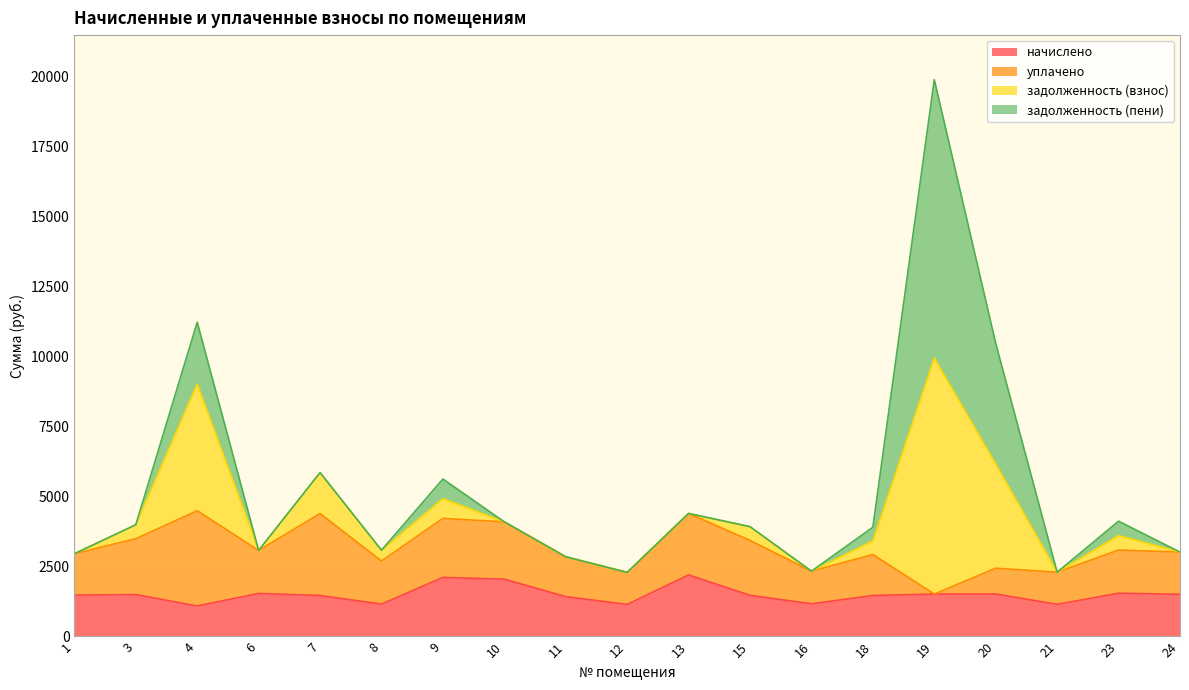

What is the minimum value for начислено?

1088.8